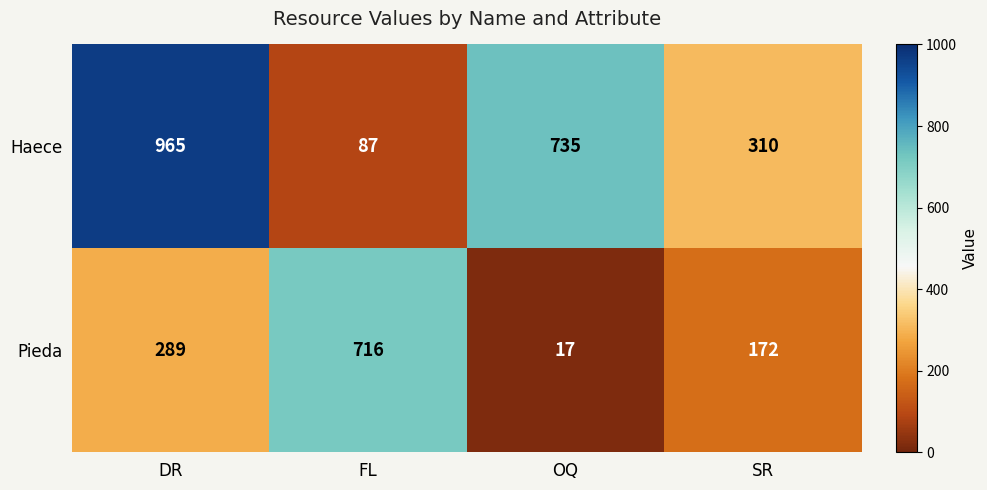

The Pieda series shows 17 at OQ. True or false?

True